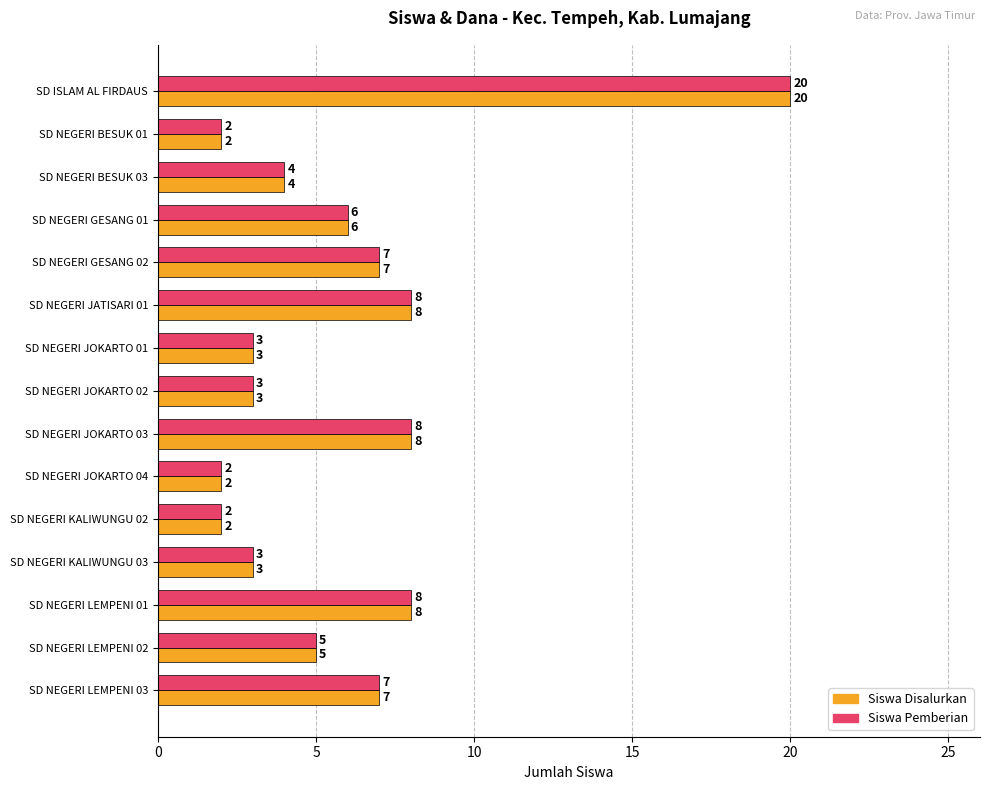

What is the approximate value of Siswa Pemberian at SD NEGERI GESANG 01?

6